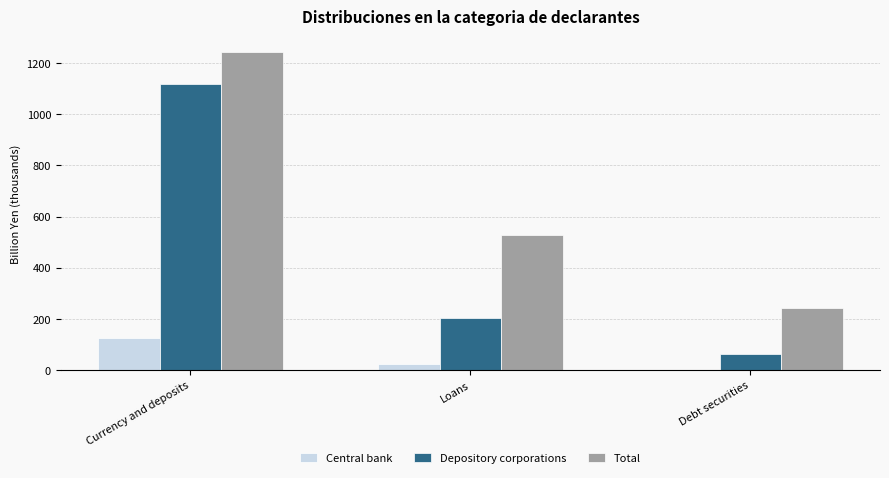

What is the approximate value of Depository corporations at Debt securities?

62.6